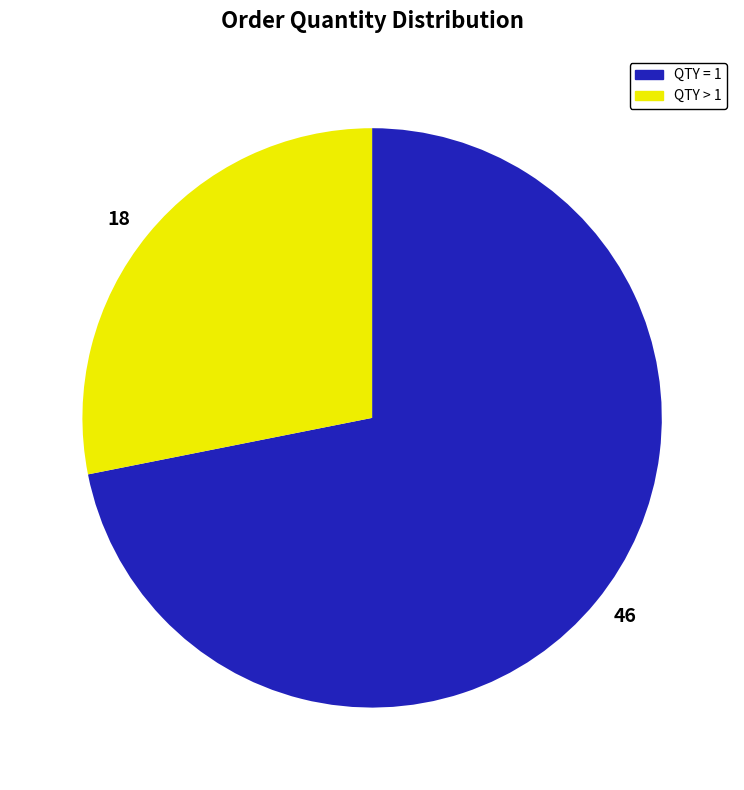

What is the ratio of the value at 46 to the value at 18?

2.6